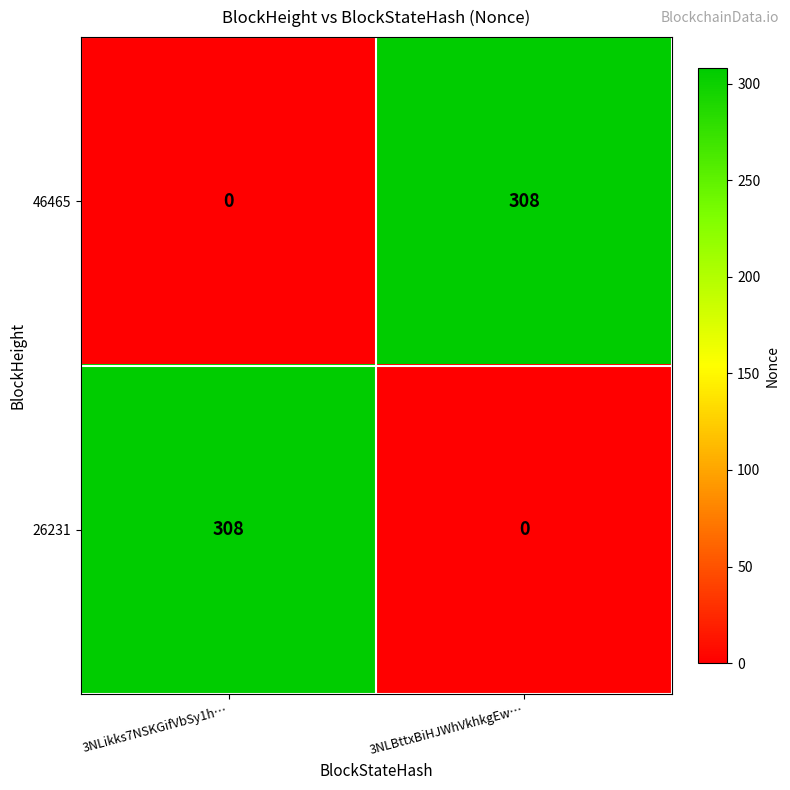

Rank the categories by 26231 value from lowest to highest.

3NLBttxBiHJWhVkhkgEw…, 3NLikks7NSKGifVbSy1h…